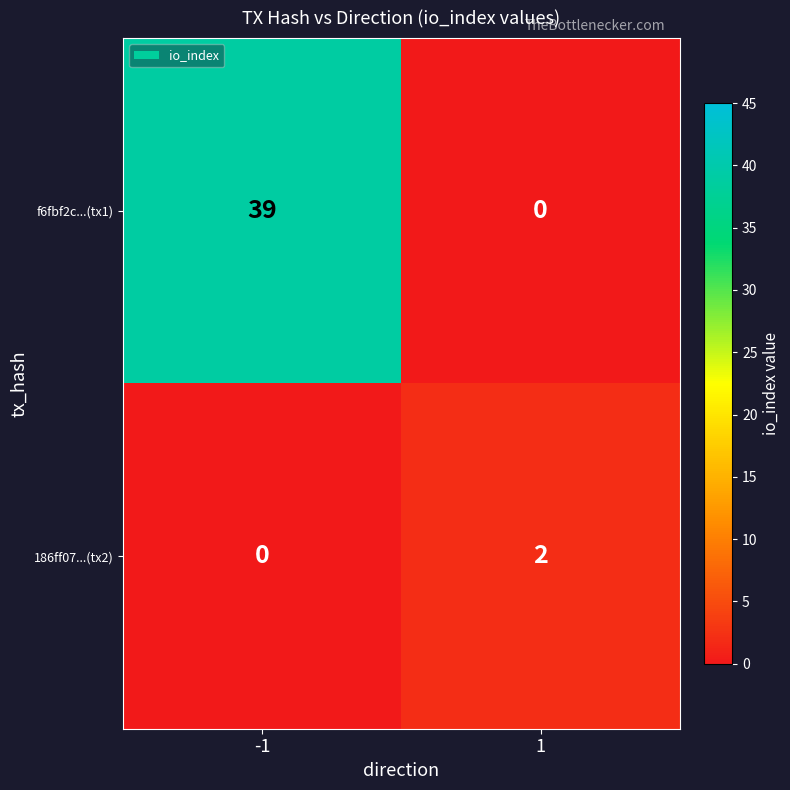

What is the greatest value displayed?

39